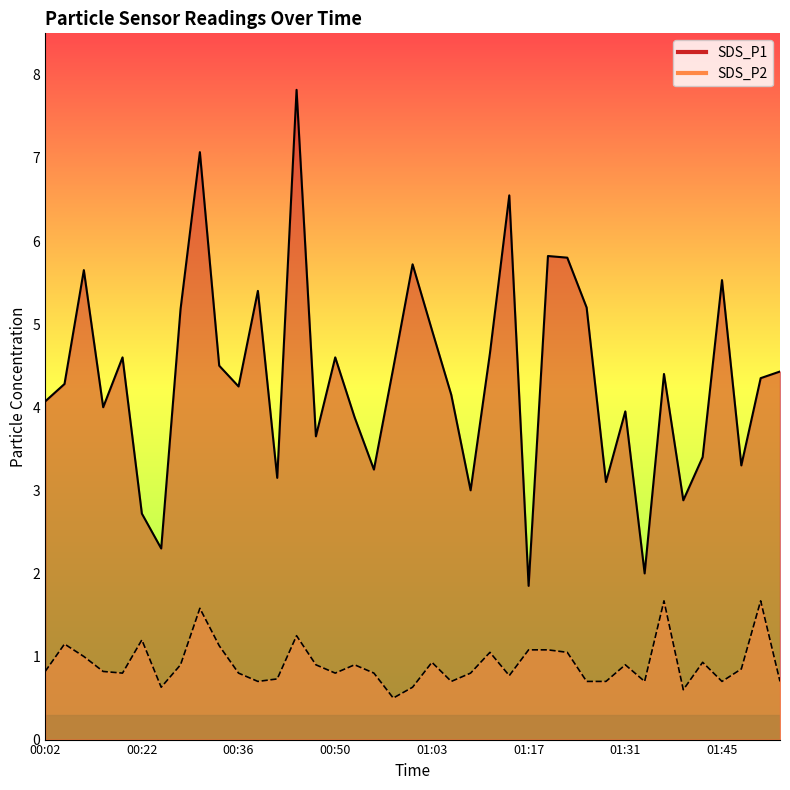

What is the value of the SDS_P1 point at the 6th from the left?

2.7